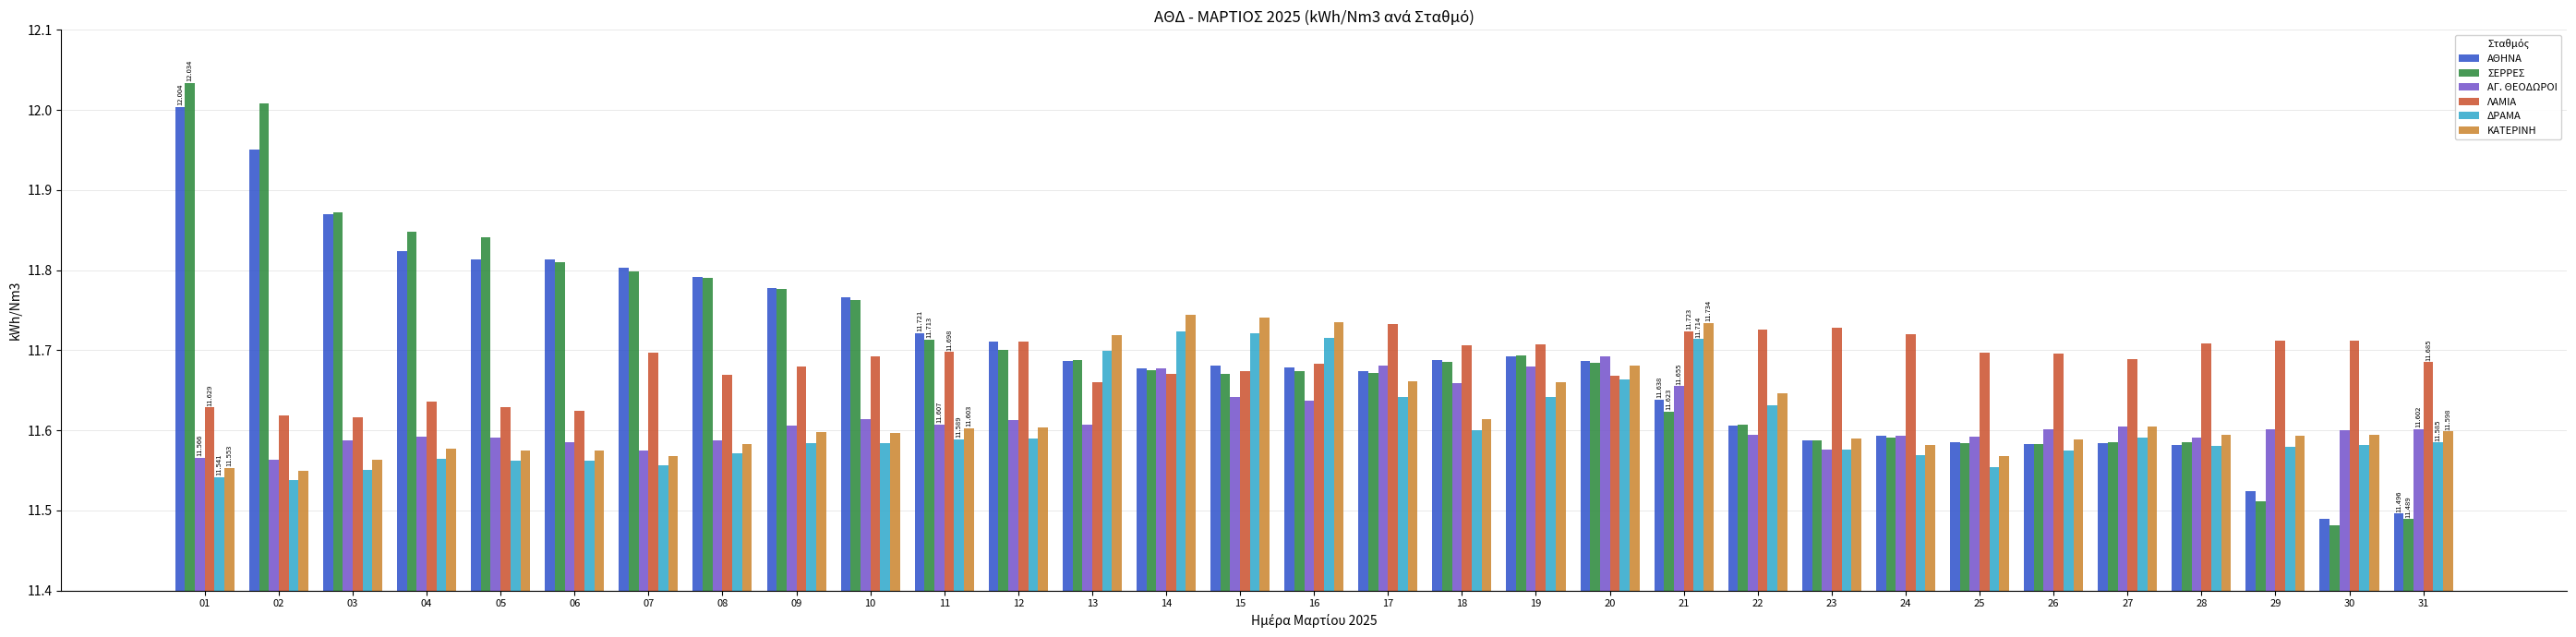

The value of ΔΡΑΜΑ at 20 is 11.7. True or false?

True